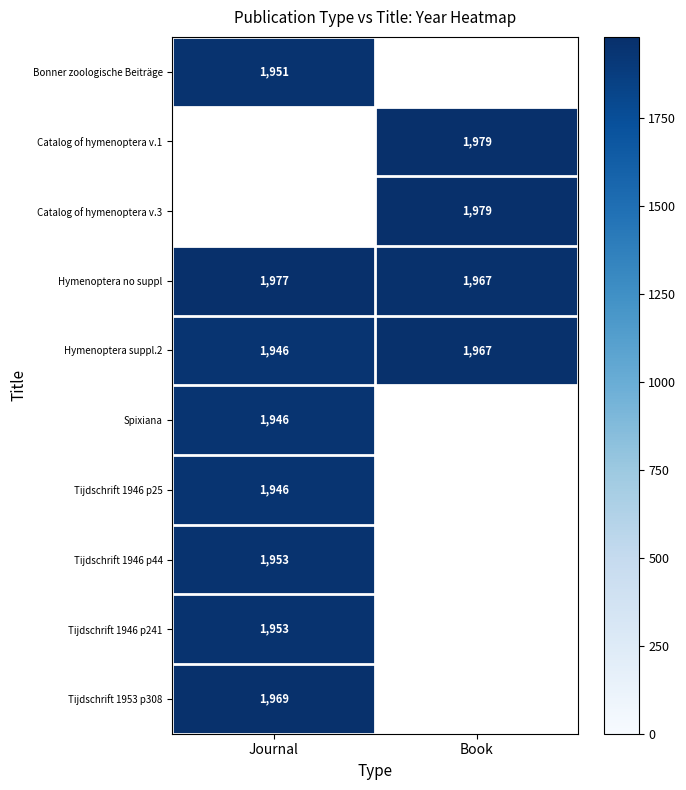

At how many categories does at least one series exceed 1956?

2